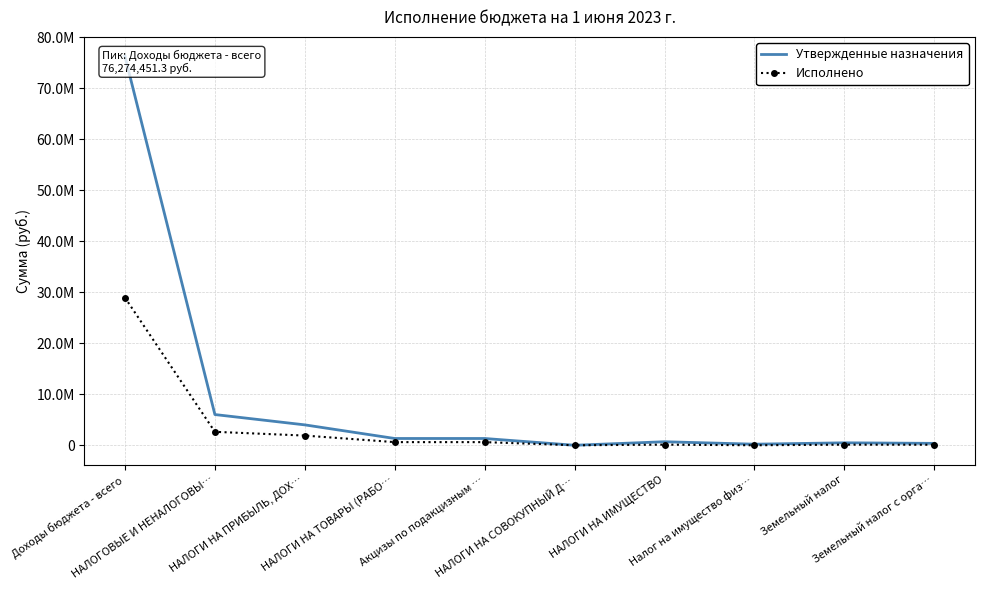

What is the sum of the Исполнено values at Земельный налог с орга… and НАЛОГИ НА СОВОКУПНЫЙ Д…?

100855.8